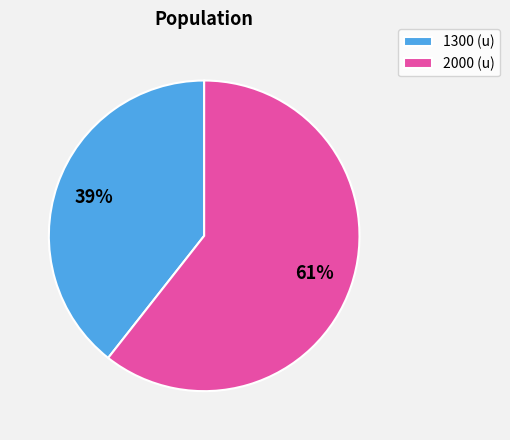

Which slice is the smallest?

1300 (u)